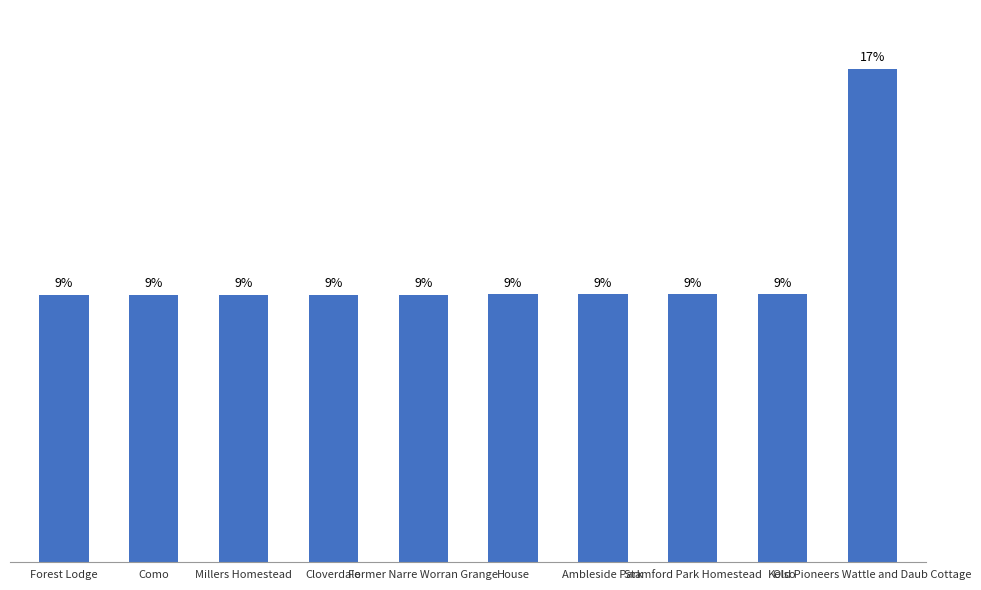

The chart shows a value of 65992 at Millers Homestead. True or false?

True